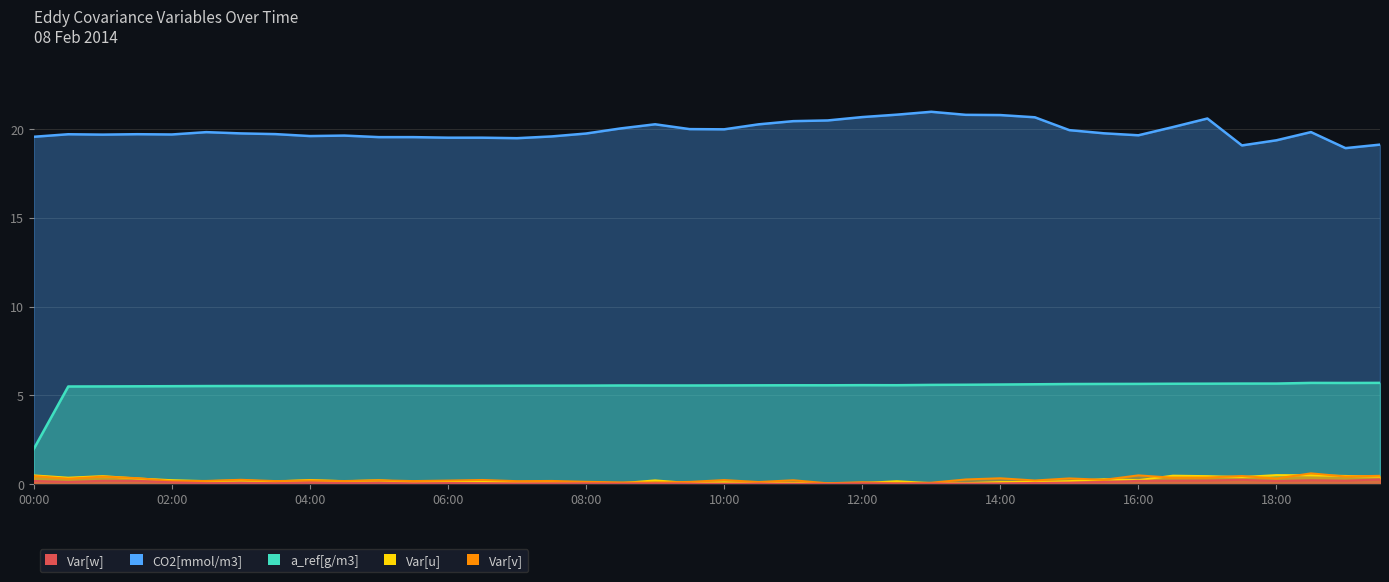

True or false: Var[w] and Var[u] cross at least once.

False